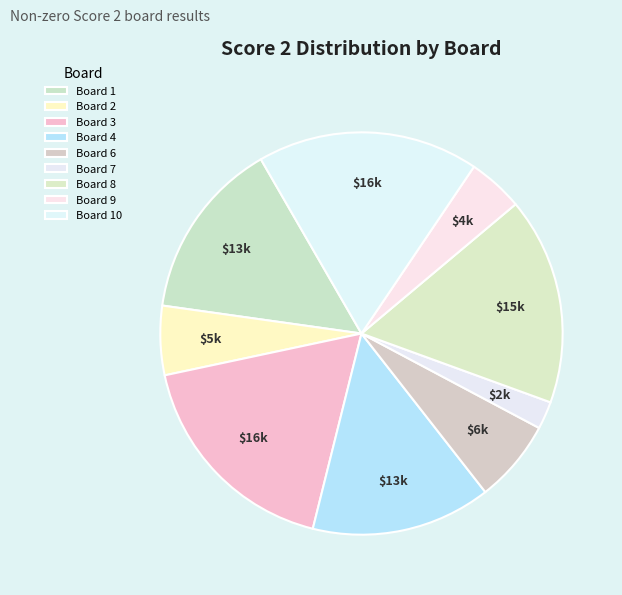

How many segments does this pie chart have?

9